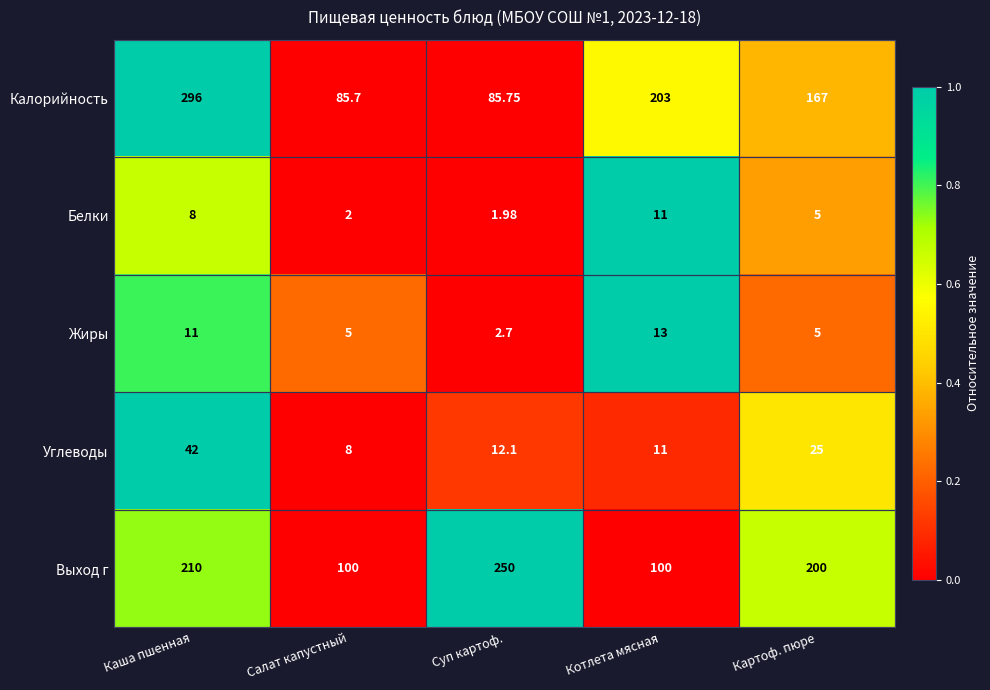

Which label corresponds to the largest value in the chart?

Каша пшенная